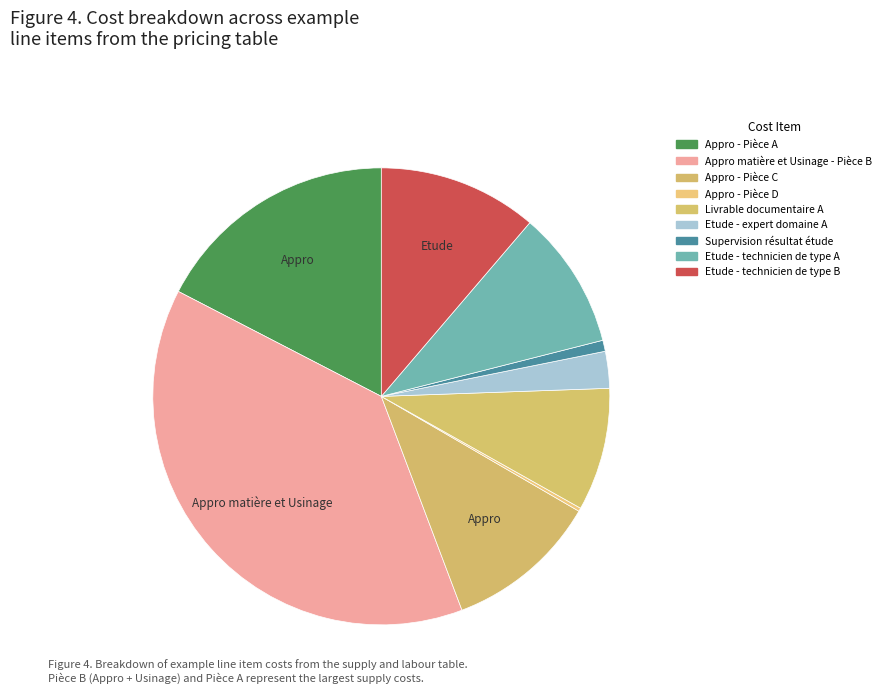

What is the largest slice in the pie chart?

Appro matière et Usinage - Pièce B